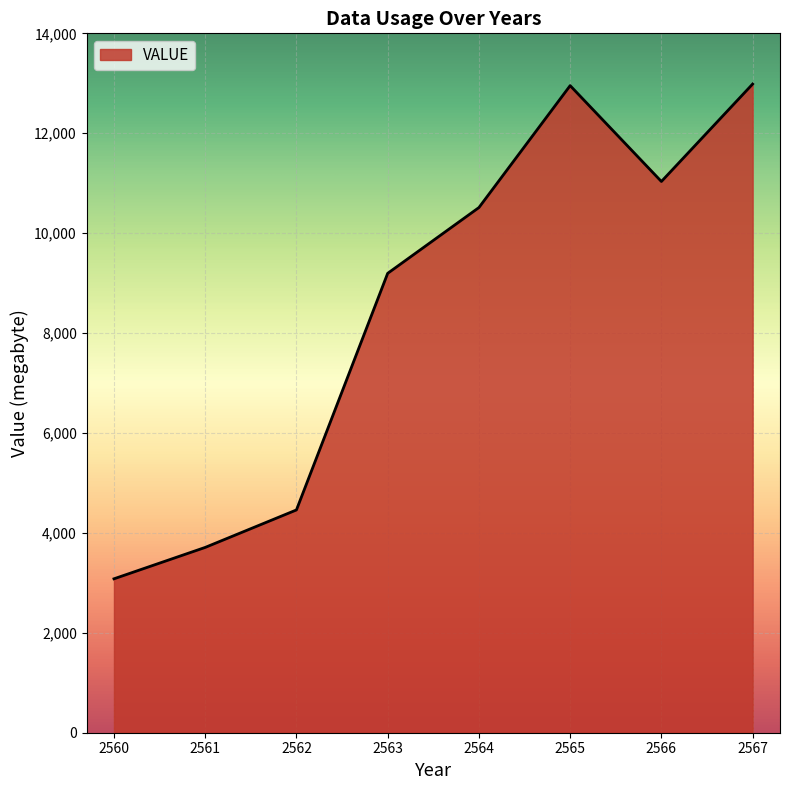

Approximately how many times larger is the value at 2565 compared to 2566?

1.2